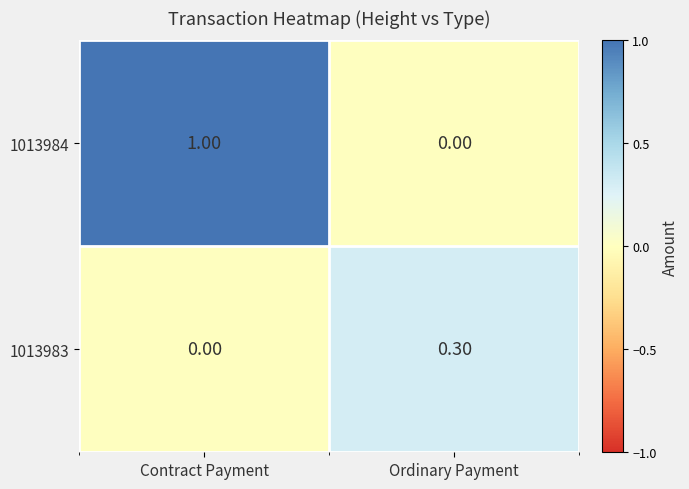

What is the difference between the maximum and minimum values in the 1013983 series?

0.3